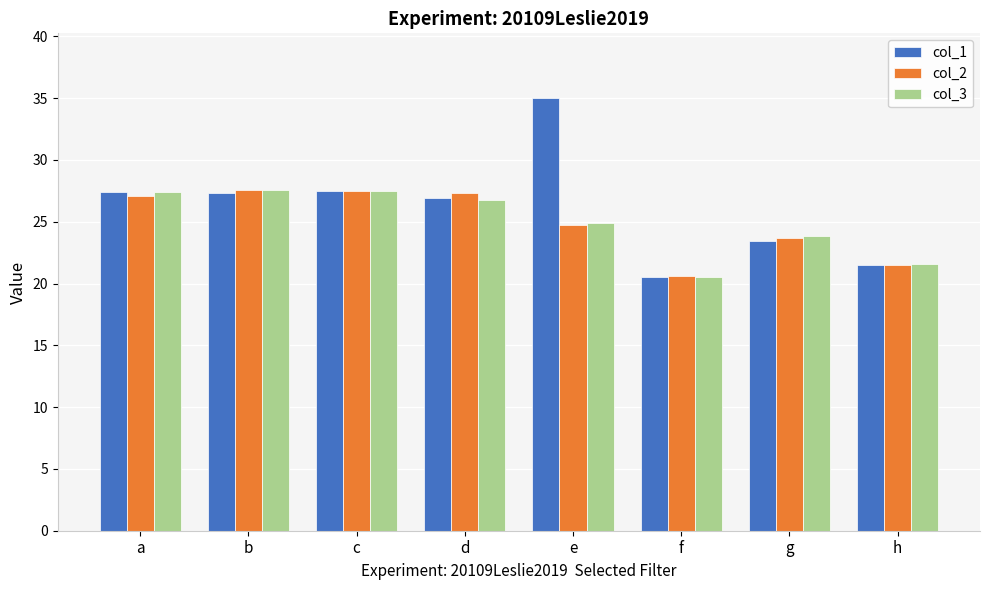

What is the difference between the maximum and minimum values in the col_1 series?

14.5